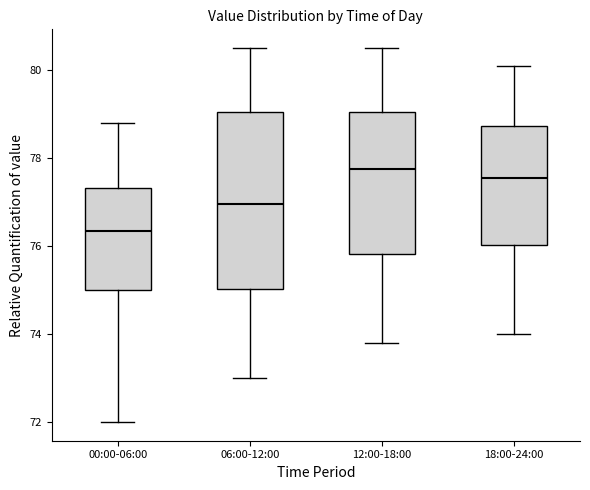

Comparing the boxes themselves (not the whiskers), which one is the tallest?

06:00-12:00